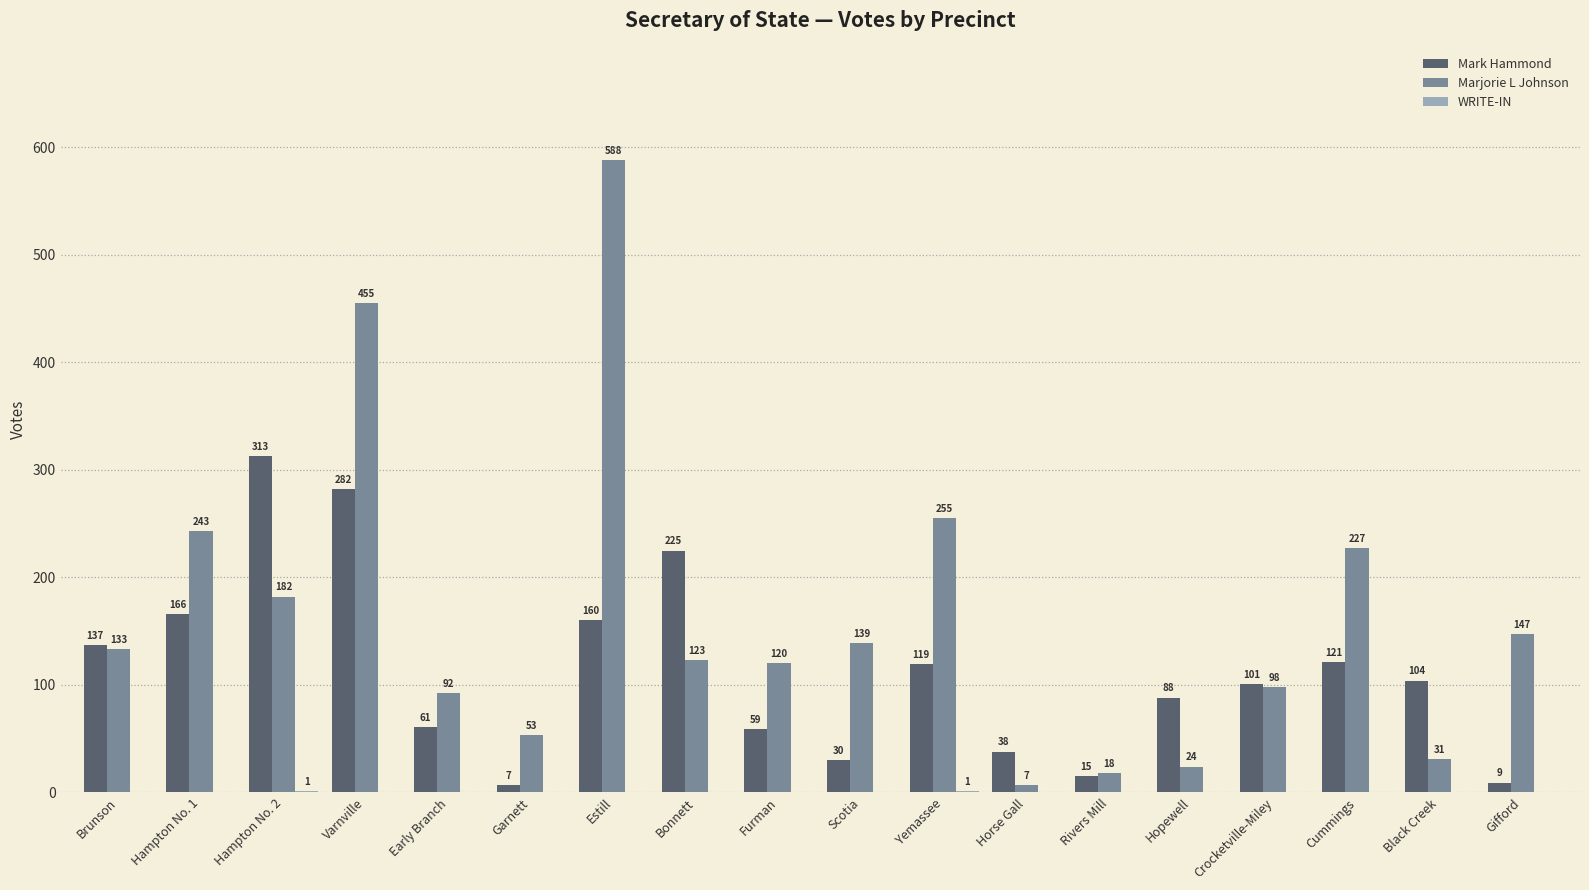

Is it true that Mark Hammond equals 119 at Yemassee?

True